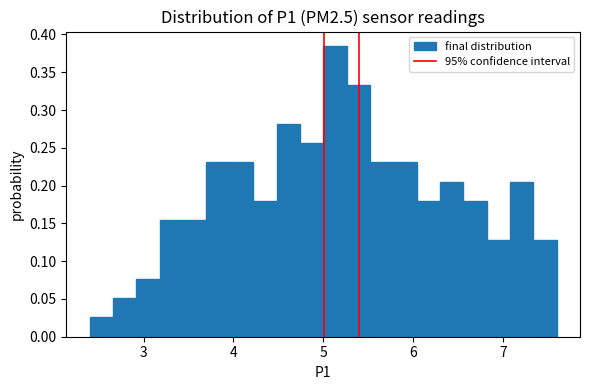

Read against the x-axis, roughly where is the centre of the tallest bar?

5.1